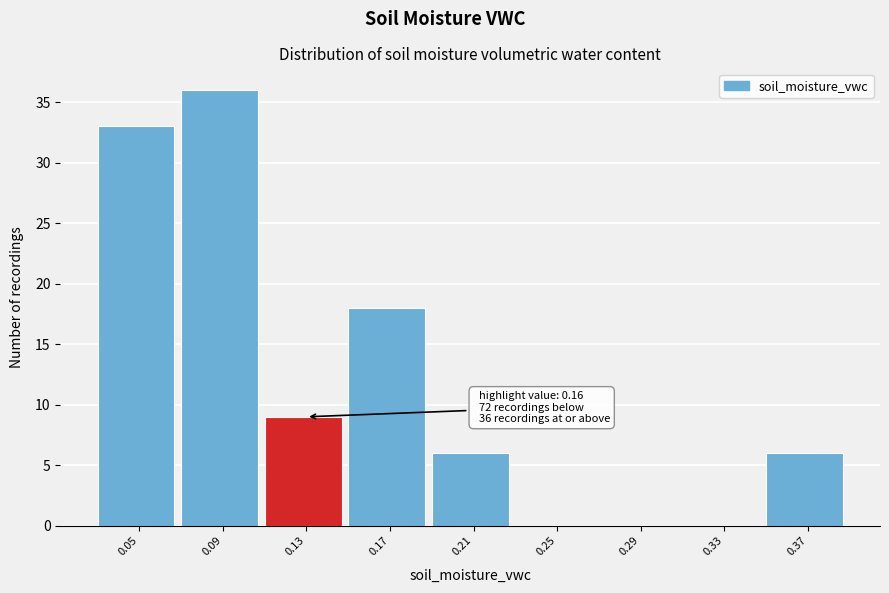

Reading left to right, extract all data points from this chart.

0.05=33	0.09=36	0.13=9	0.17=18	0.21=6	0.25=0	0.29=0	0.33=0	0.37=6